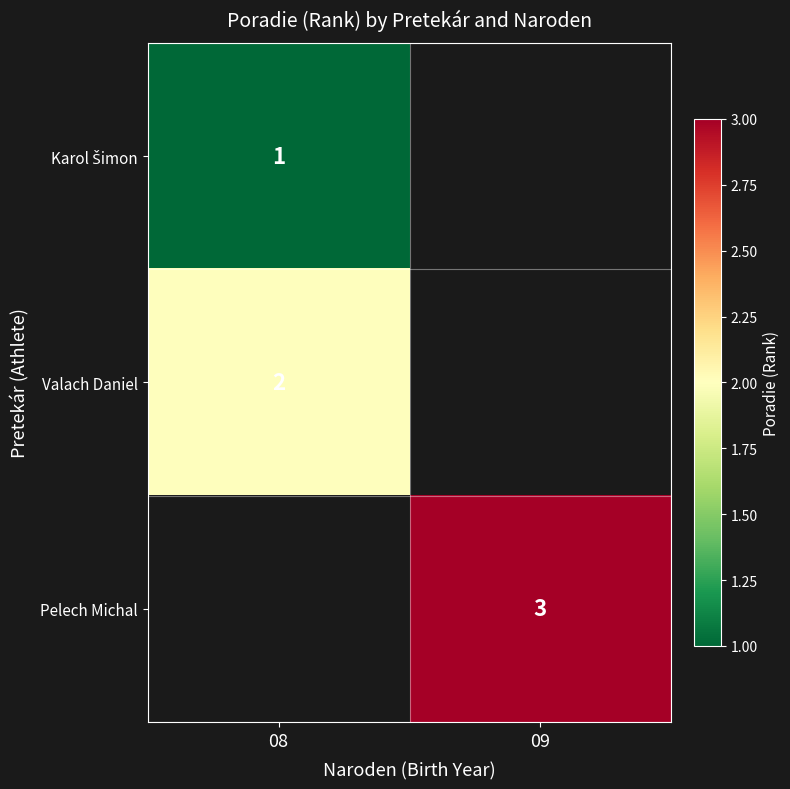

The value of Pelech Michal at 09 is 3. True or false?

True